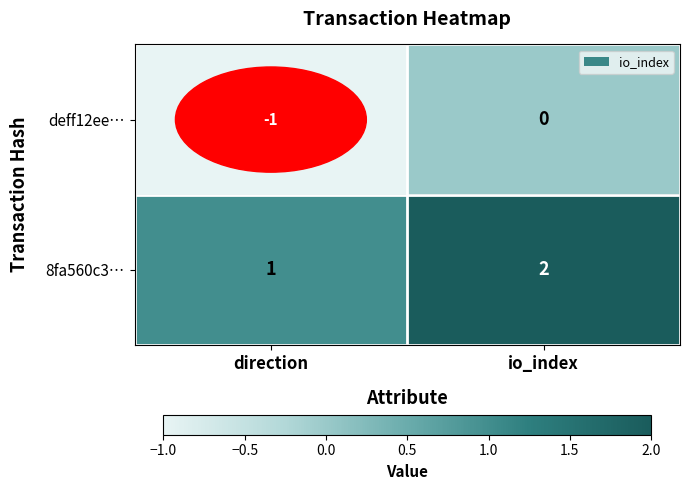

Which series has the largest total across all categories?

8fa560c3…